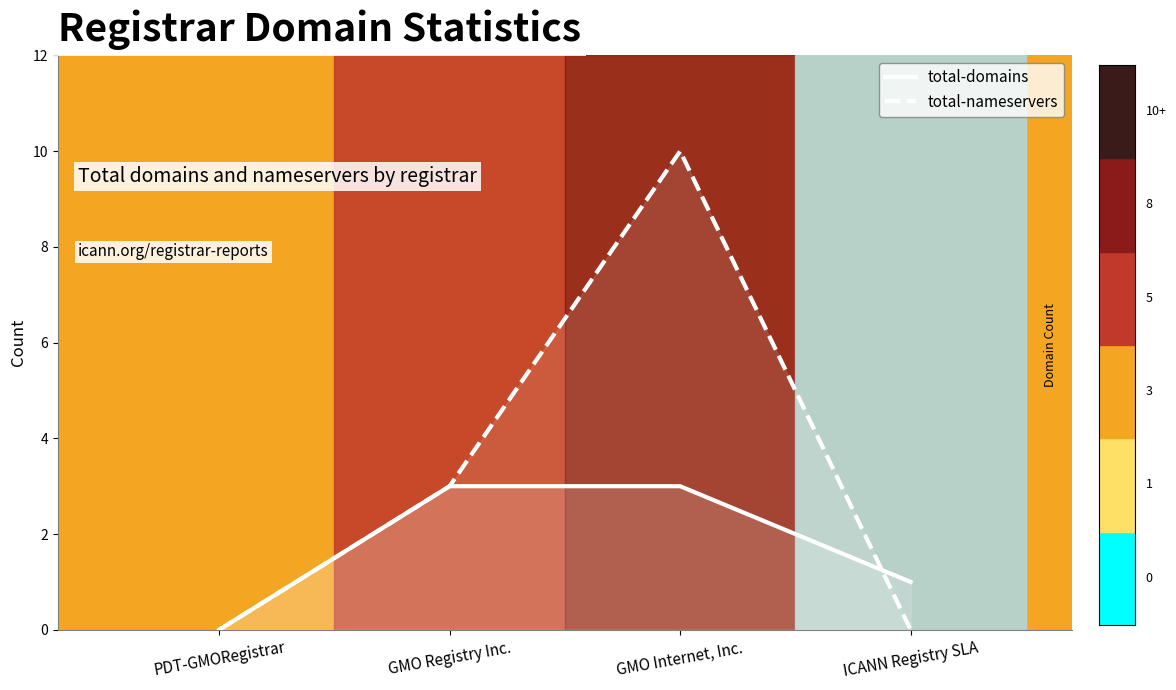

What is the label of the 4th point from the left?

ICANN Registry SLA